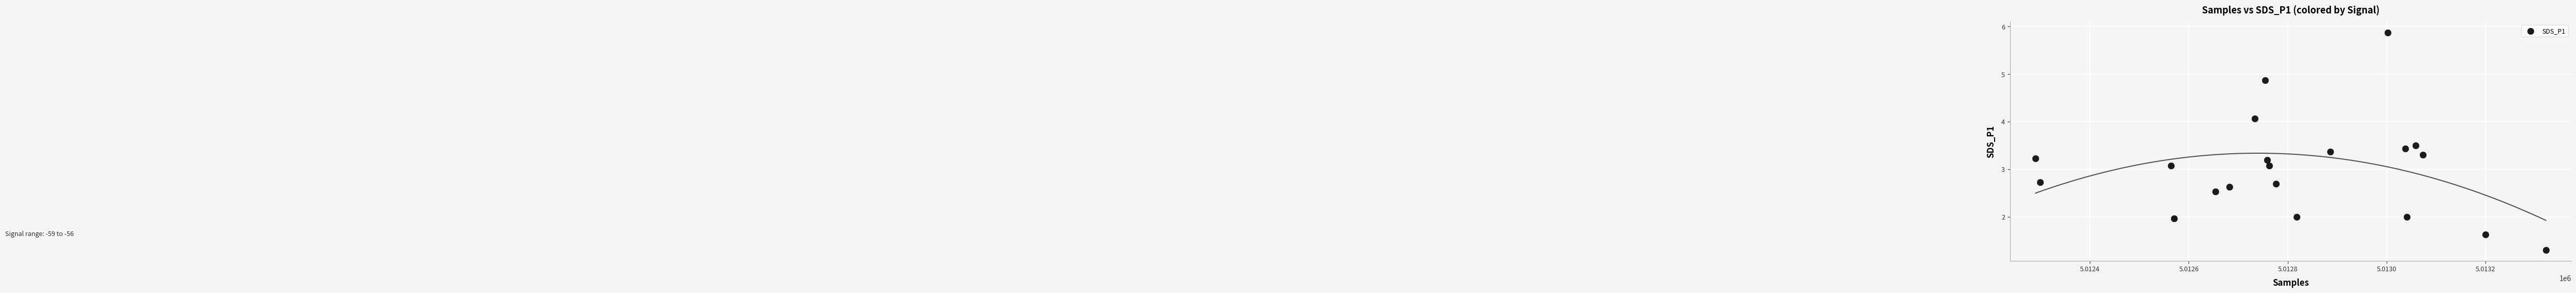

What is the range of X values (max minus min)?

1032.0